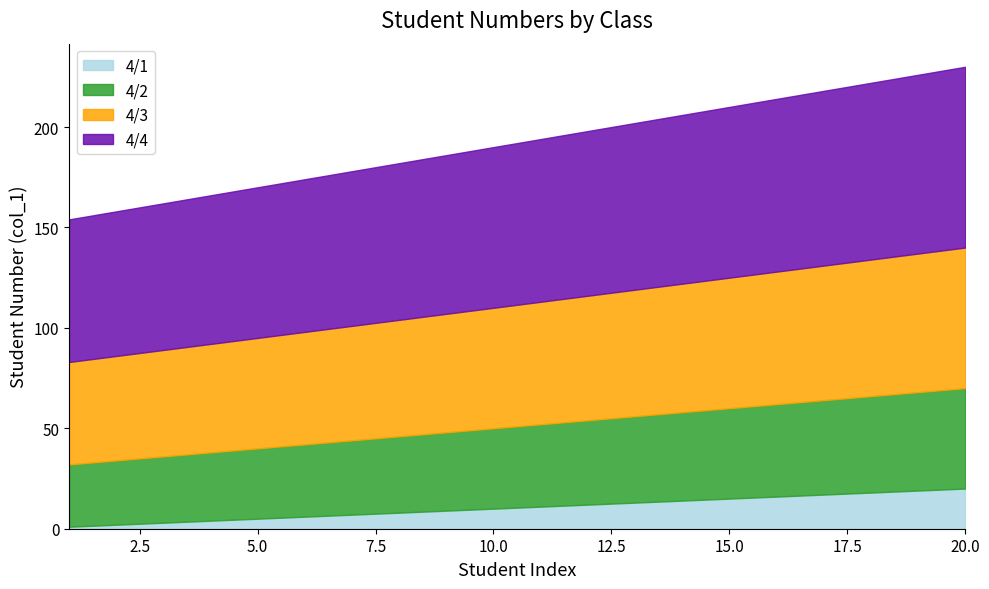

List the series in order of their overall mean, highest first.

4/4, 4/3, 4/2, 4/1